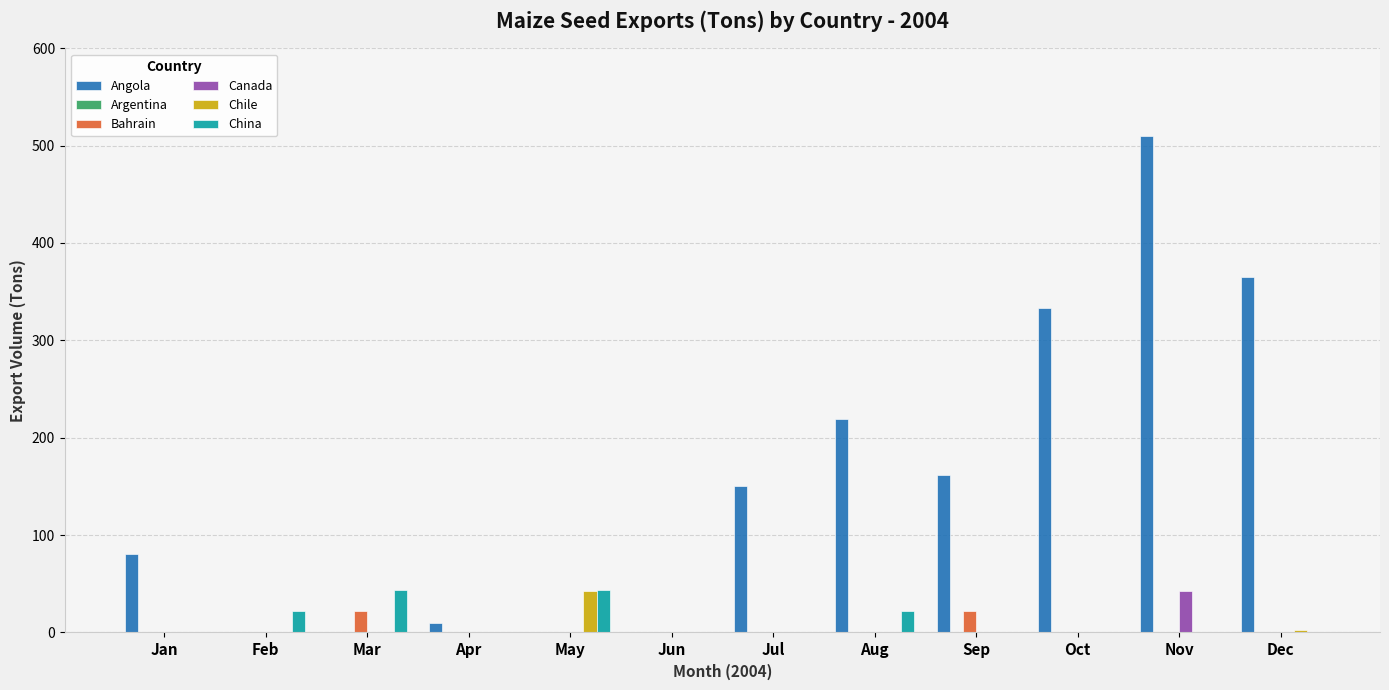

Between Jan and Sep, which series saw the biggest shift?

Angola